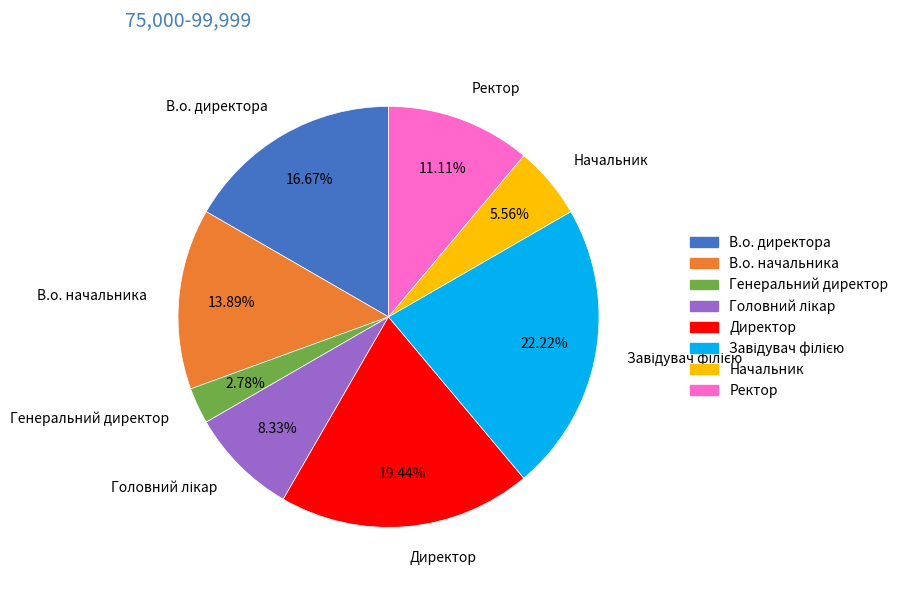

What percentage is the В.о. начальника slice, to the nearest percent?

14%